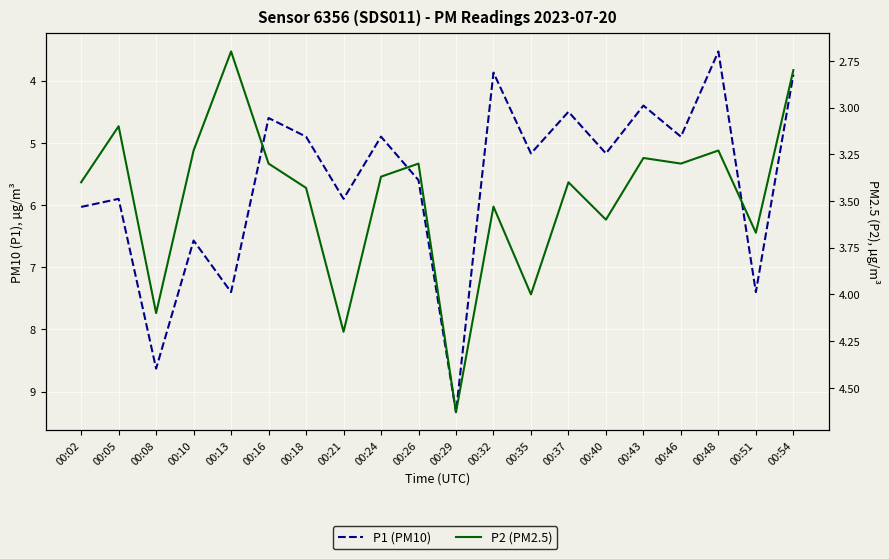

What is the sum of all P1 (PM10) values?

112.6